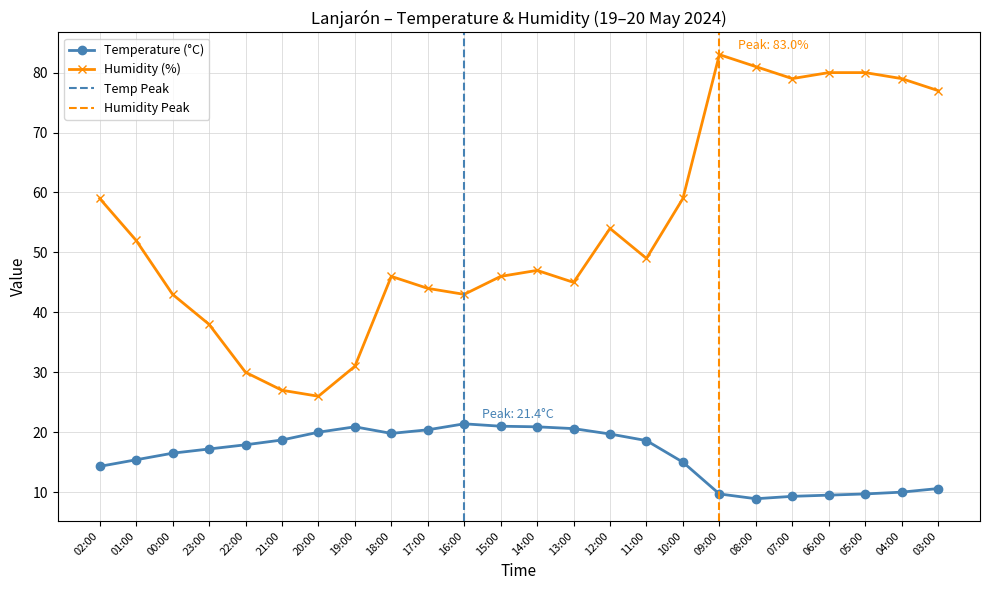

At which label does Temperature (°C) reach its minimum?

08:00